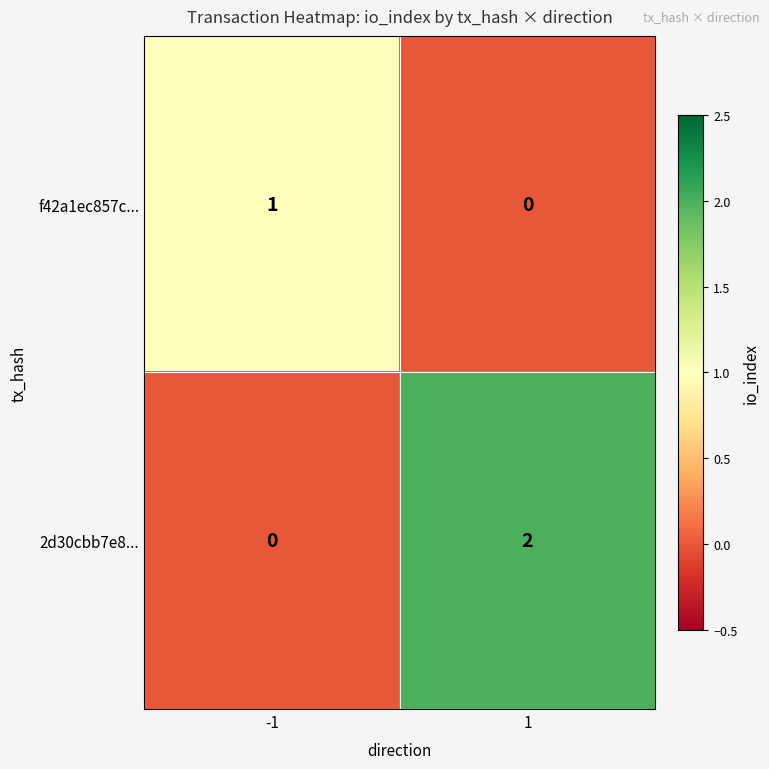

At which category is the sum across all series the highest?

1